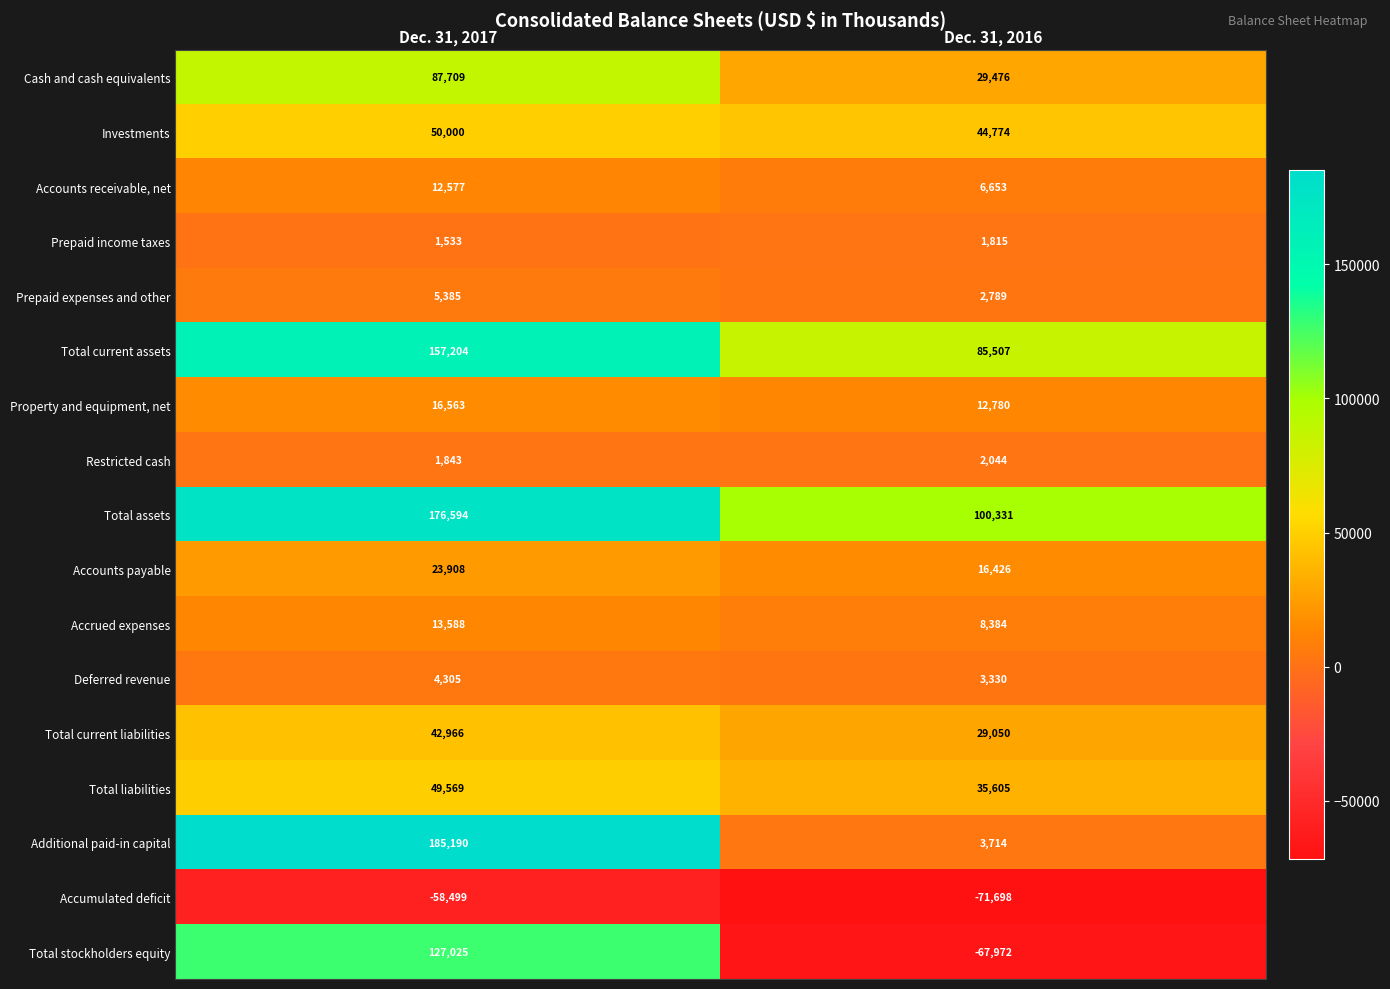

What is the maximum value for Total assets?

176594